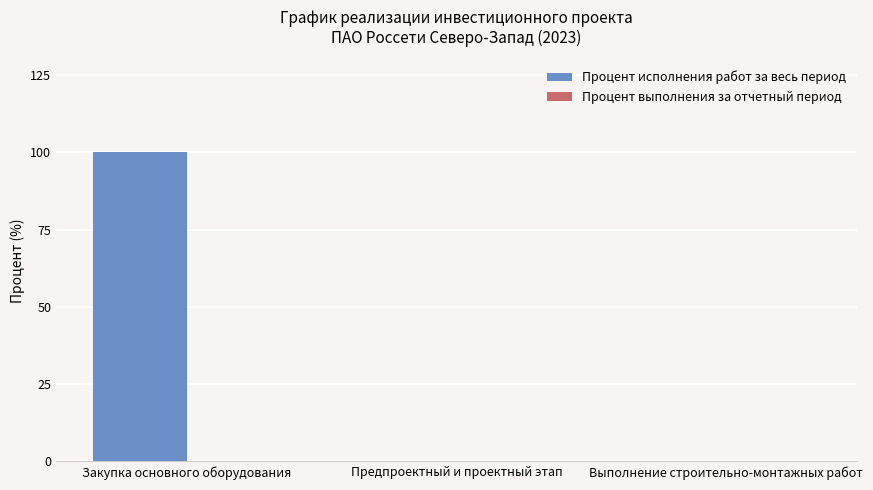

Reading right to left, what are all the values shown in this chart?

Выполнение строительно-монтажных работ=0	Предпроектный и проектный этап=0	Закупка основного оборудования=100